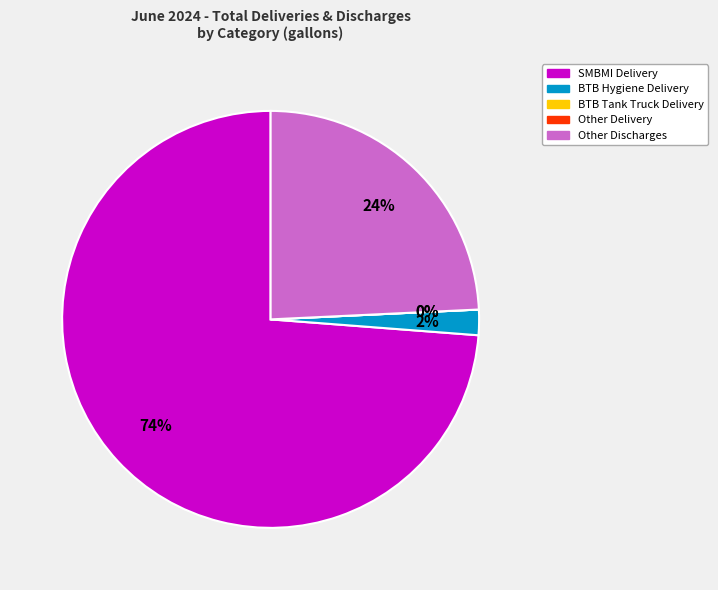

Does Other Delivery represent more than half of the total?

No